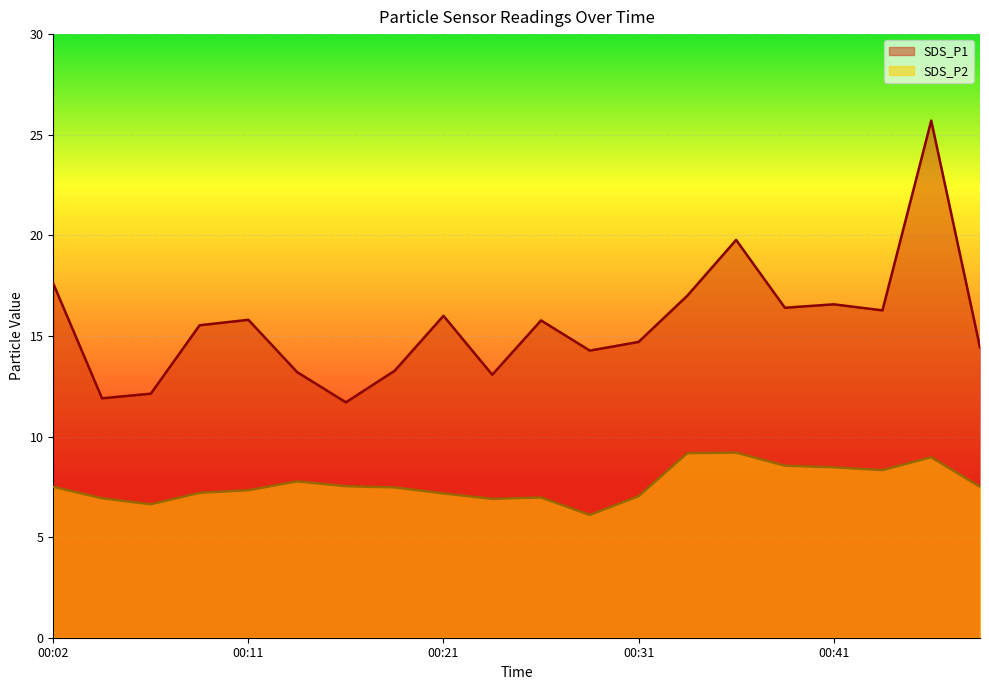

How many data points in SDS_P1 are less than 15?

9